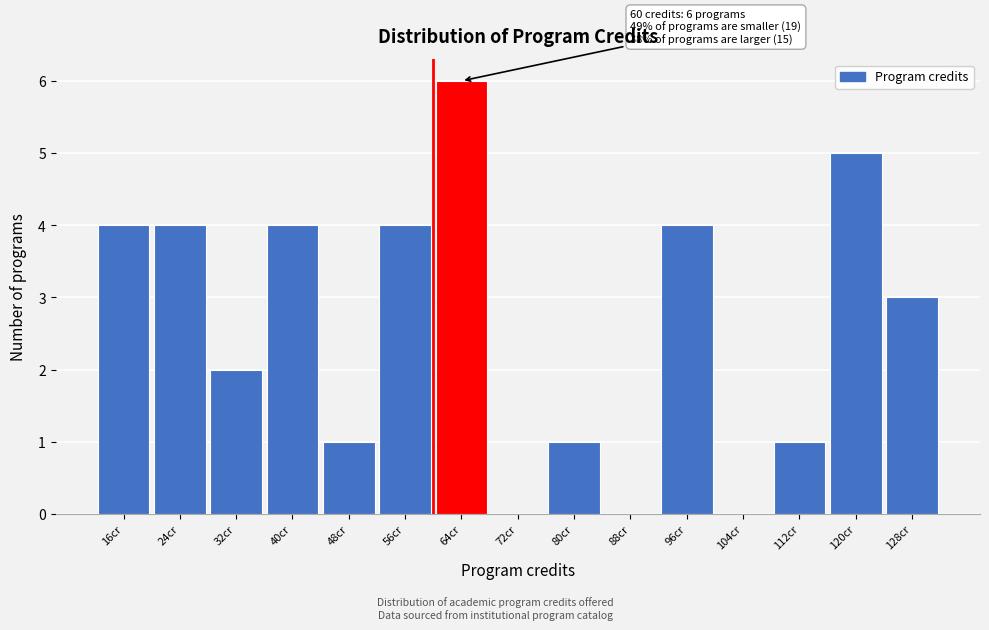

Which range on the x-axis has the tallest bar?

60 to 68